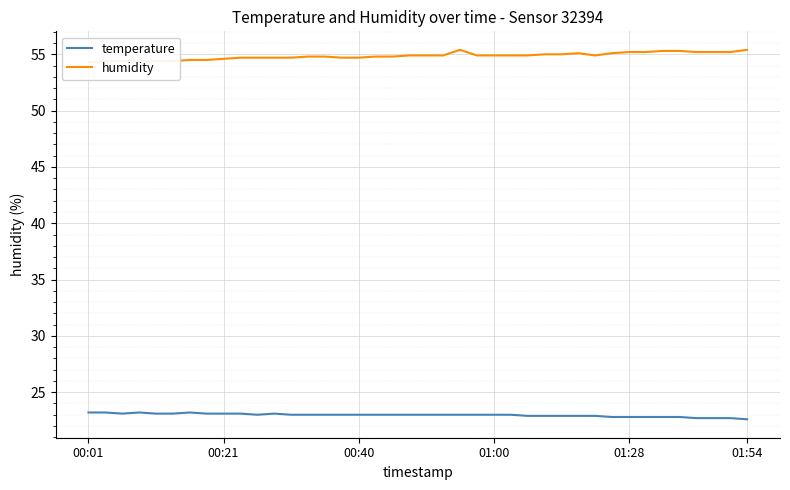

What is the spread (max minus min) of values at 11?

31.6